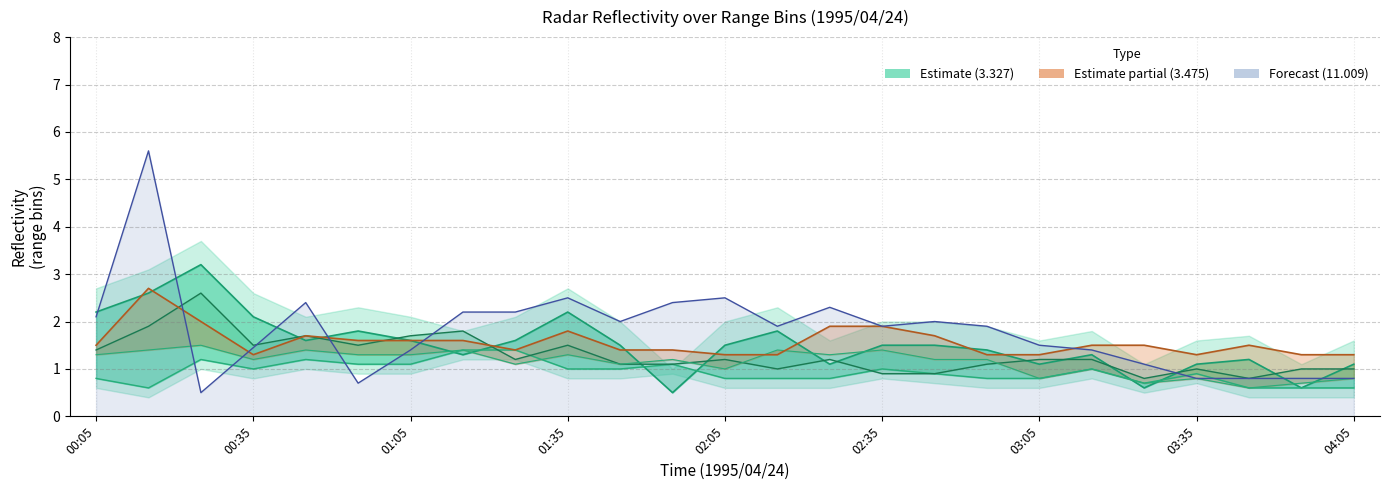

What is the spread (max minus min) of values at 01:35?

1.5